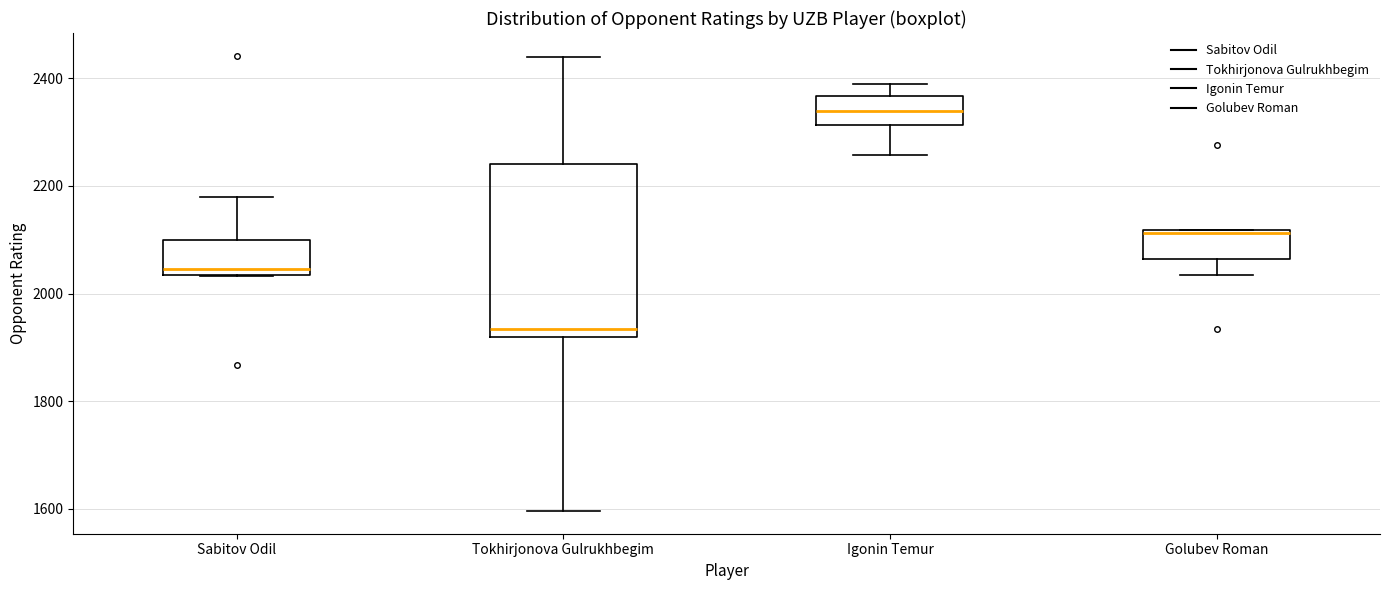

Which box's median line is the lowest?

Tokhirjonova Gulrukhbegim